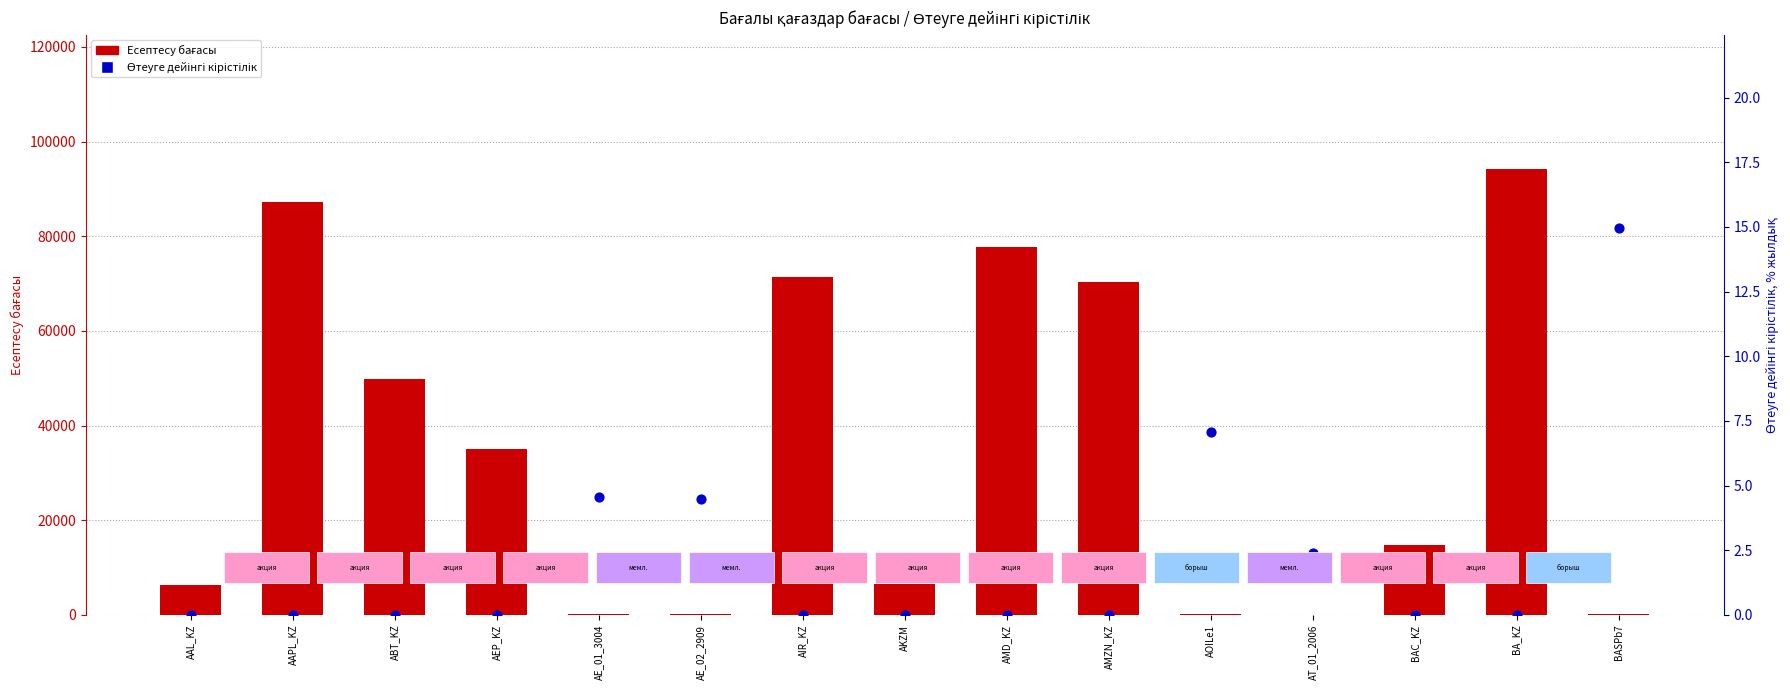

At how many categories does at least one series exceed 3207?

10